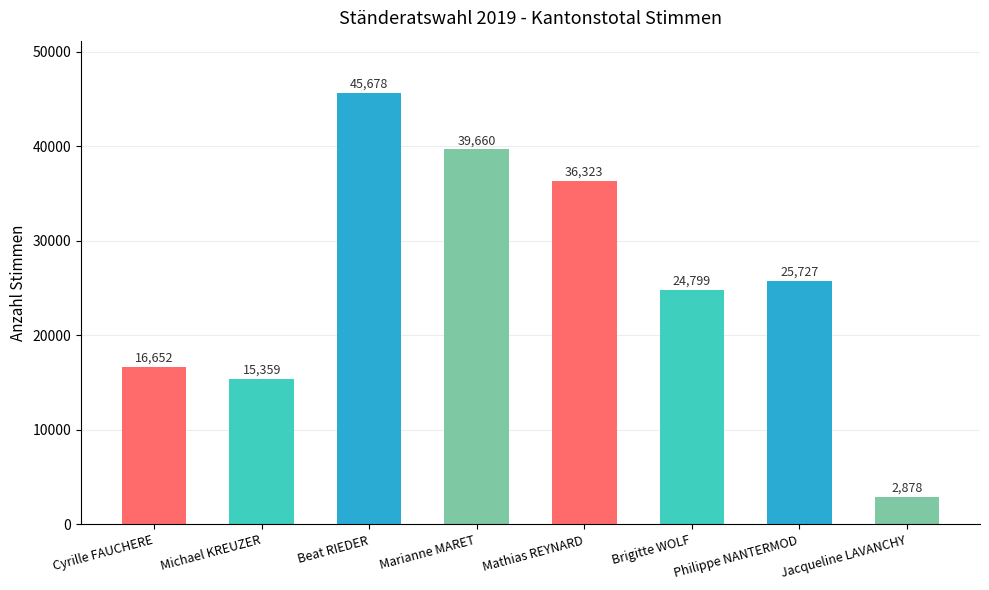

Reading right to left, what are all the values shown in this chart?

2878	25727	24799	36323	39660	45678	15359	16652